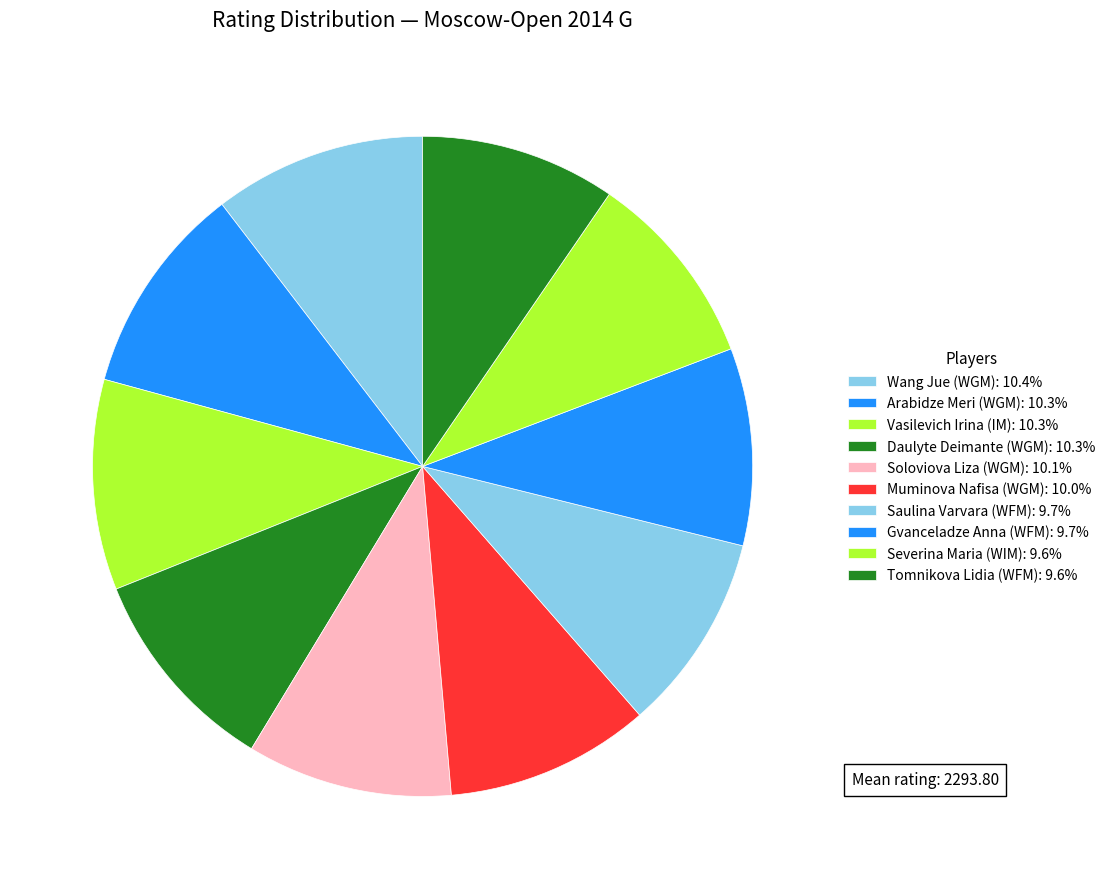

Count the number of slices in the pie.

10